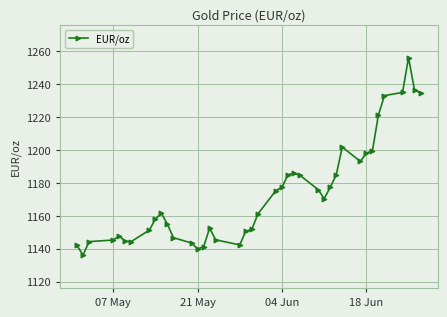

True or false: there are more than 1 points higher than both neighbors.

True